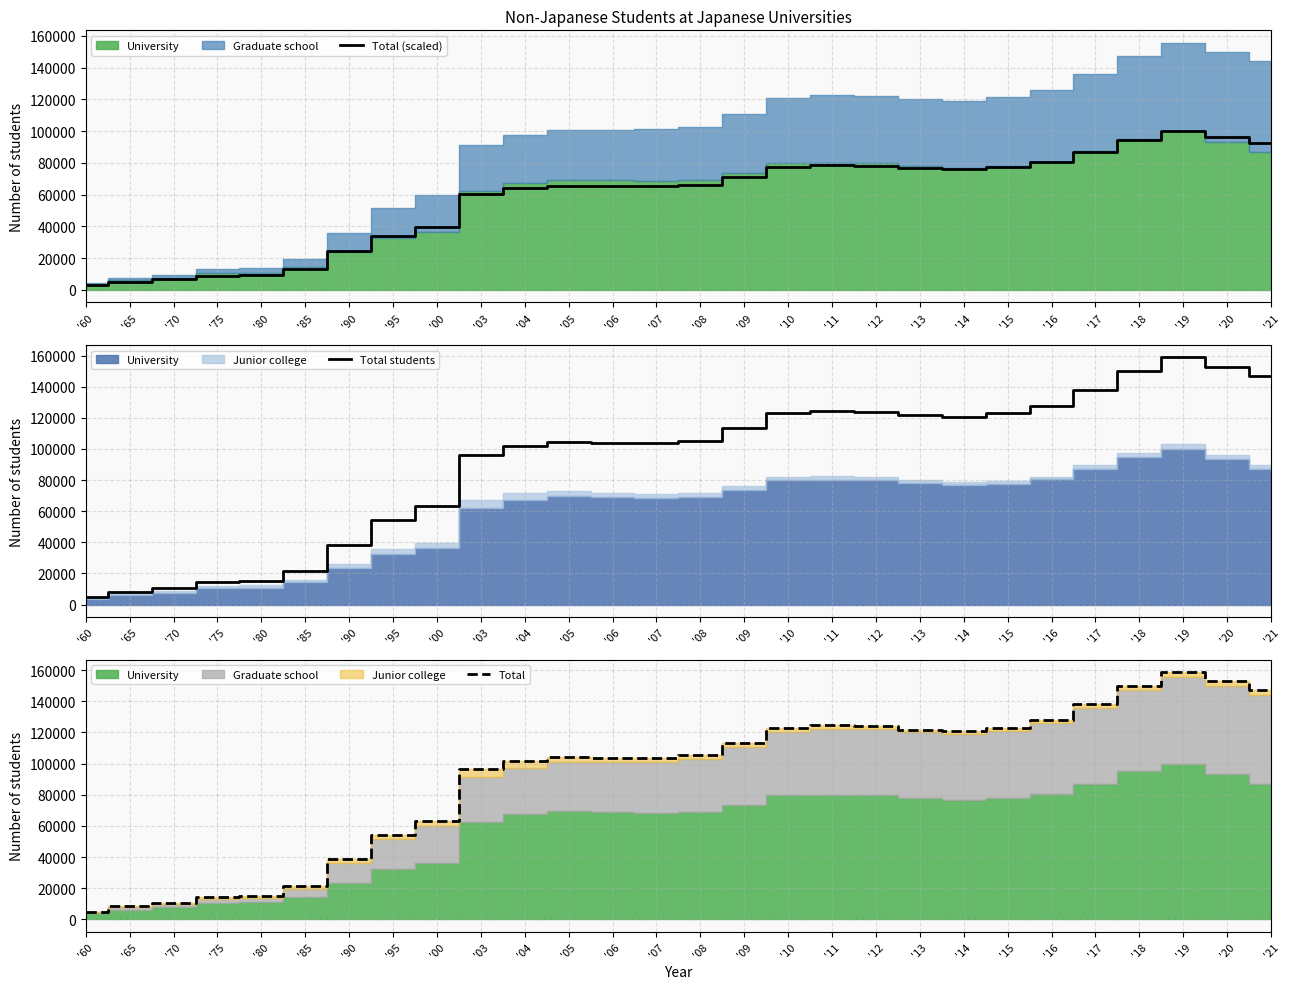

True or false: Total (scaled) and Total cross at least once.

False